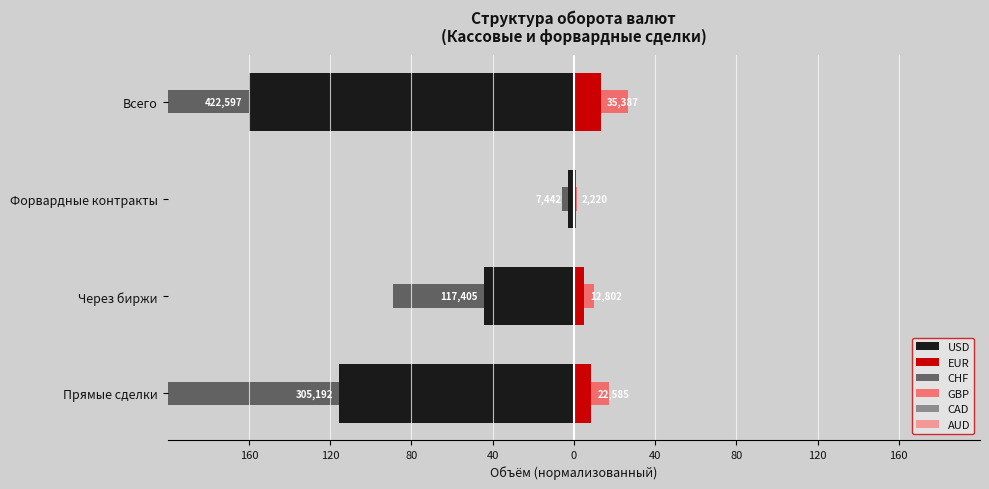

Which series has the largest total across all categories?

GBP